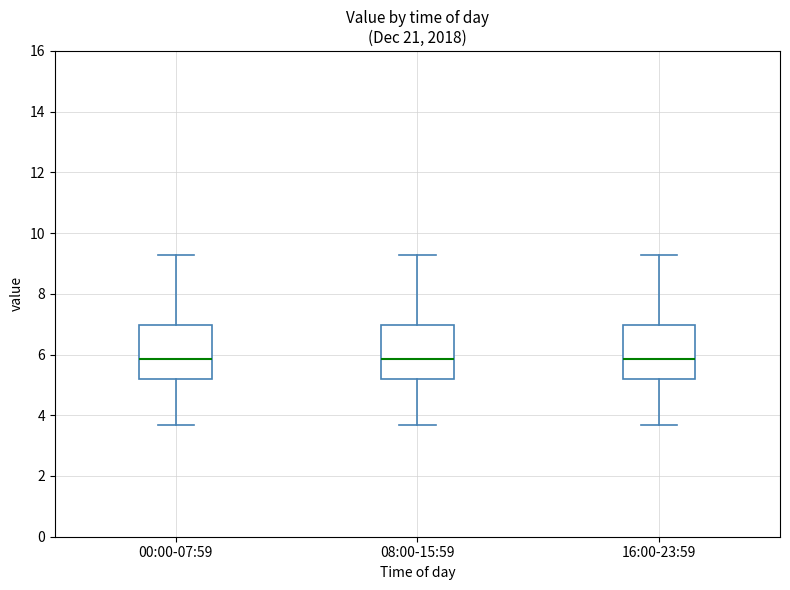

Reading left to right, read every box against the y-axis: the position of its median line, the range the box covers, and the ends of its whiskers. The values are not printed on the chart, so give them approximately, as read against the axis.

00:00-07:59: median 5.8, box 5.2 to 7.0, whiskers 3.6 to 9.2
08:00-15:59: median 5.8, box 5.2 to 7.0, whiskers 3.6 to 9.2
16:00-23:59: median 5.8, box 5.2 to 7.0, whiskers 3.6 to 9.2